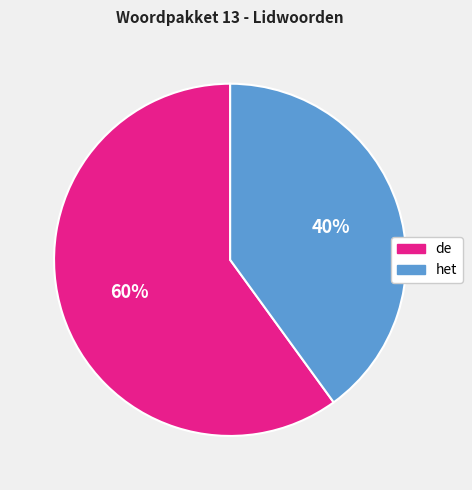

Which category has the smallest portion of the pie?

het